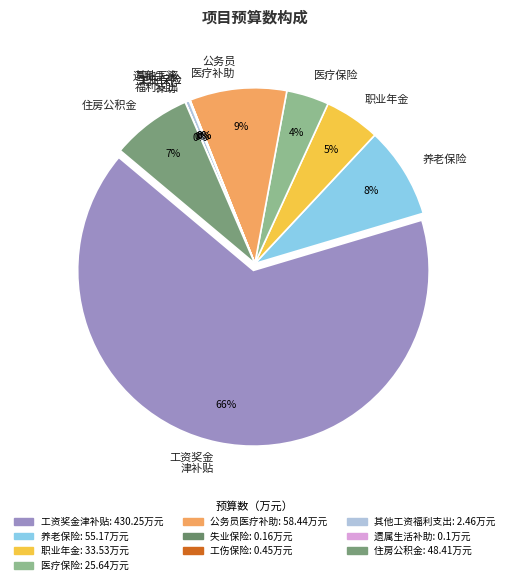

Does 其他工资福利支出 account for over 50% of the chart?

No